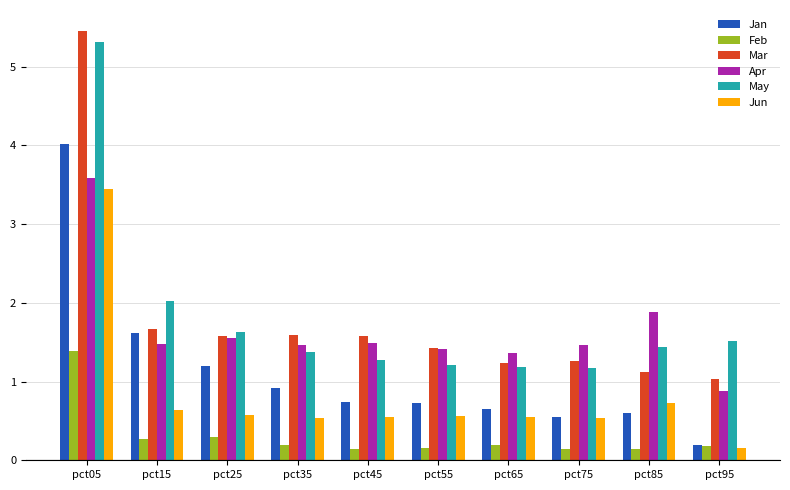

Which series has the largest range (max minus min)?

Mar